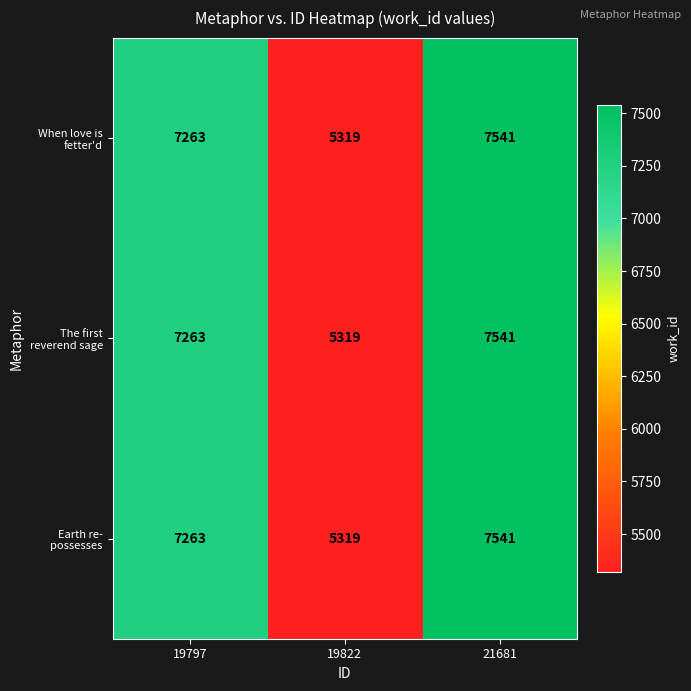

What is the total value across all series at 19822?

15957